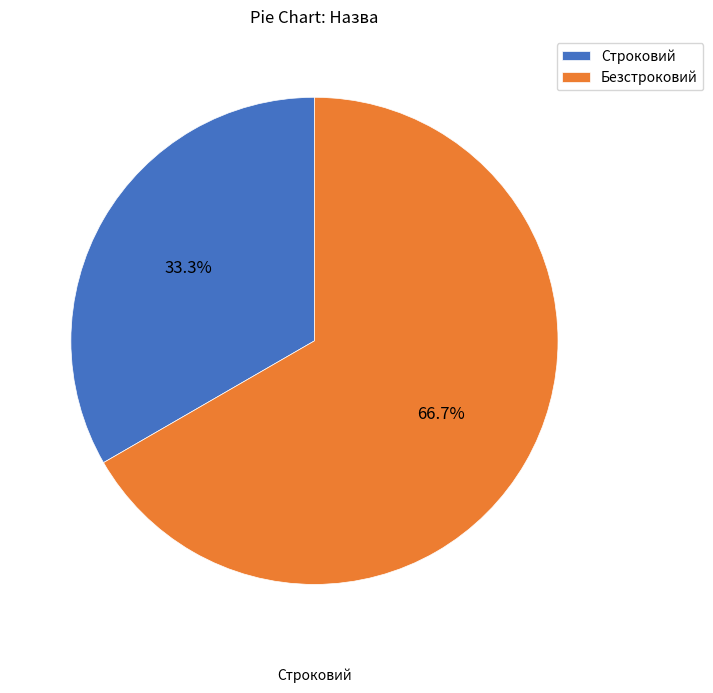

The Безстроковий slice represents 67% of the pie. True or false?

True